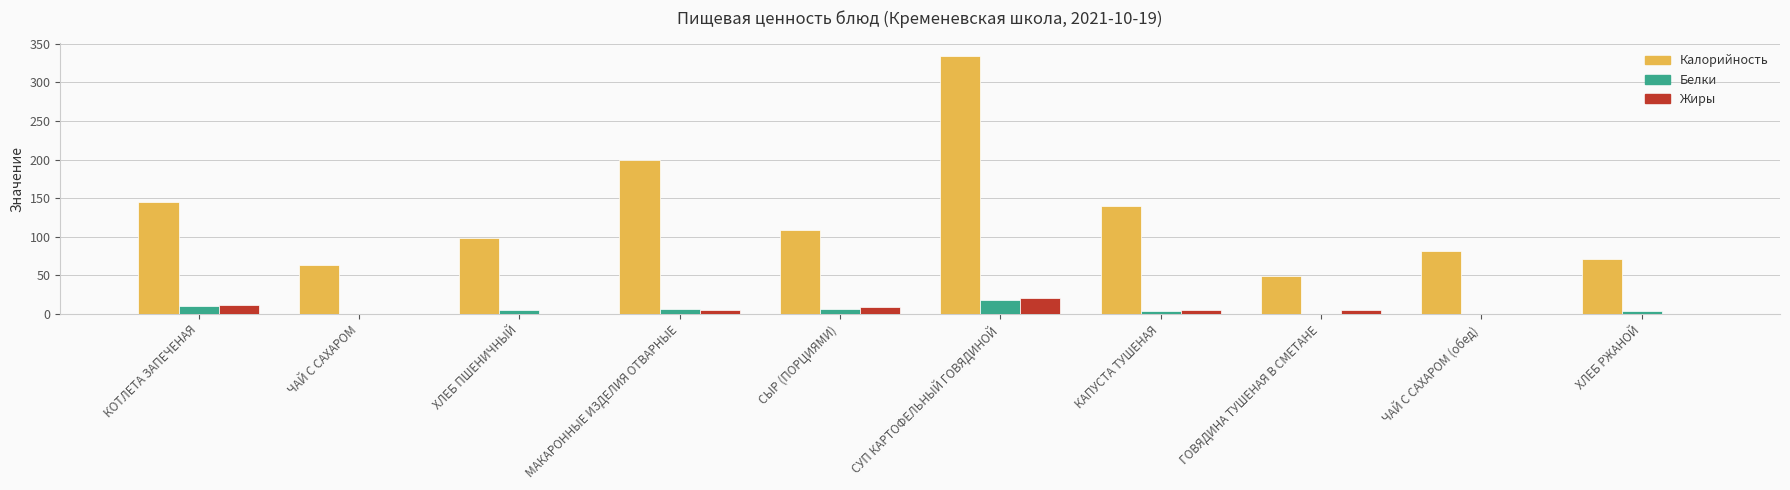

What are all the series names shown in the legend?

Калорийность, Белки, Жиры